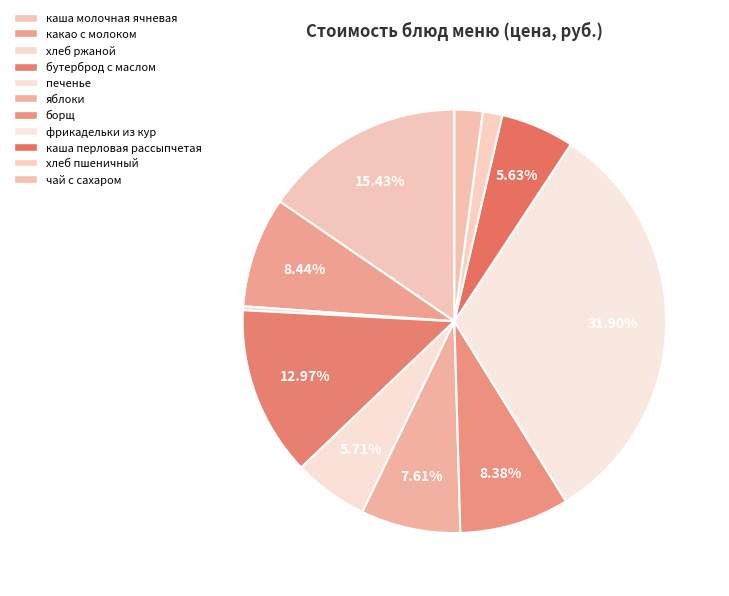

How many slices are in this pie chart?

11